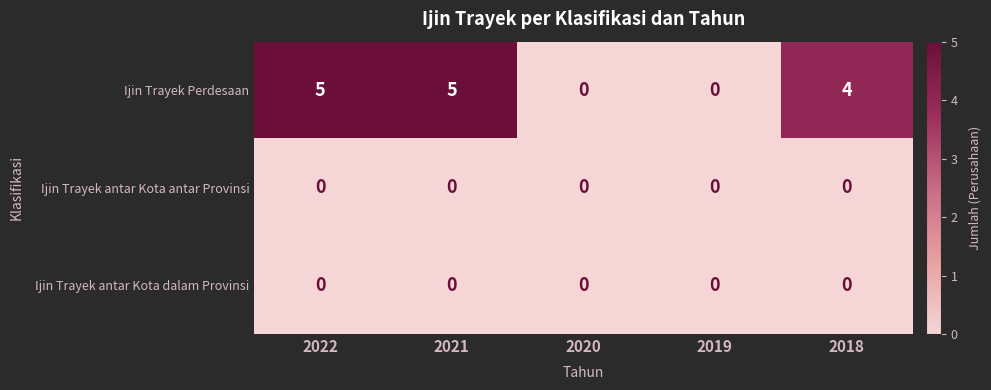

Reading right to left, list all the values displayed in this chart.

Ijin Trayek Perdesaan: 4	0	0	5	5
Ijin Trayek antar Kota antar Provinsi: 0	0	0	0	0
Ijin Trayek antar Kota dalam Provinsi: 0	0	0	0	0